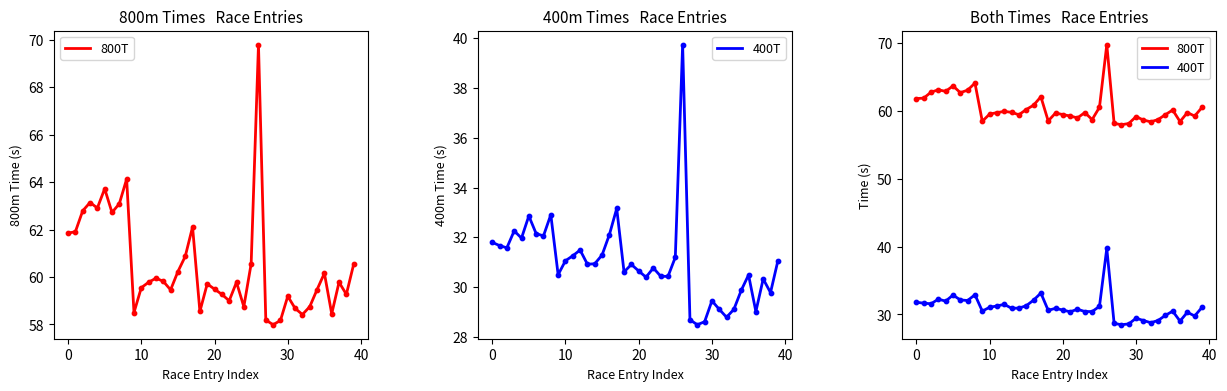

Which series has the widest spread of Y values?

800T